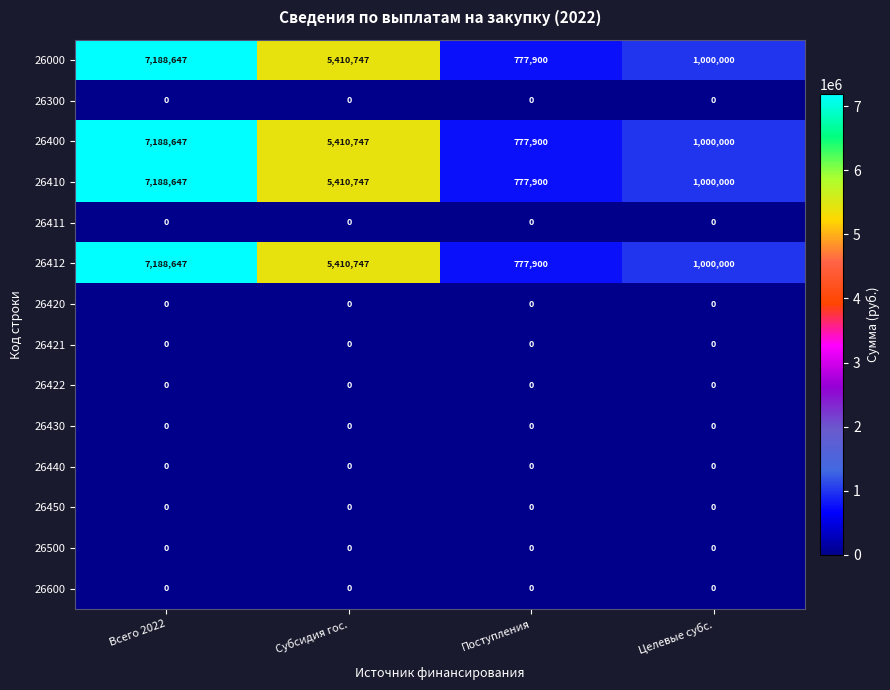

Rank the categories by 26400 value from highest to lowest.

Всего 2022, Субсидия гос., Целевые субс., Поступления